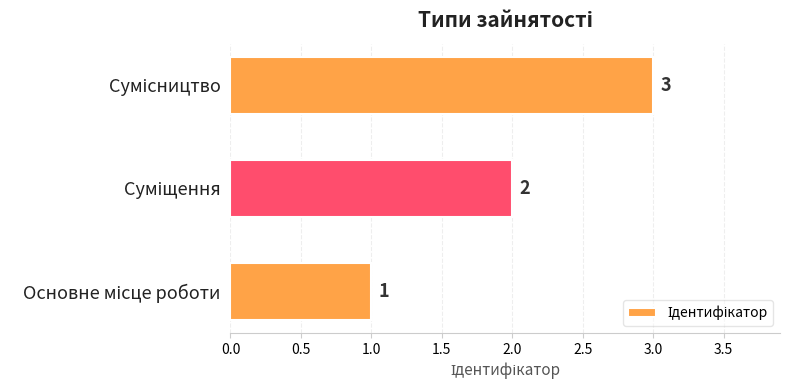

What is the difference between the maximum and second lowest values?

1